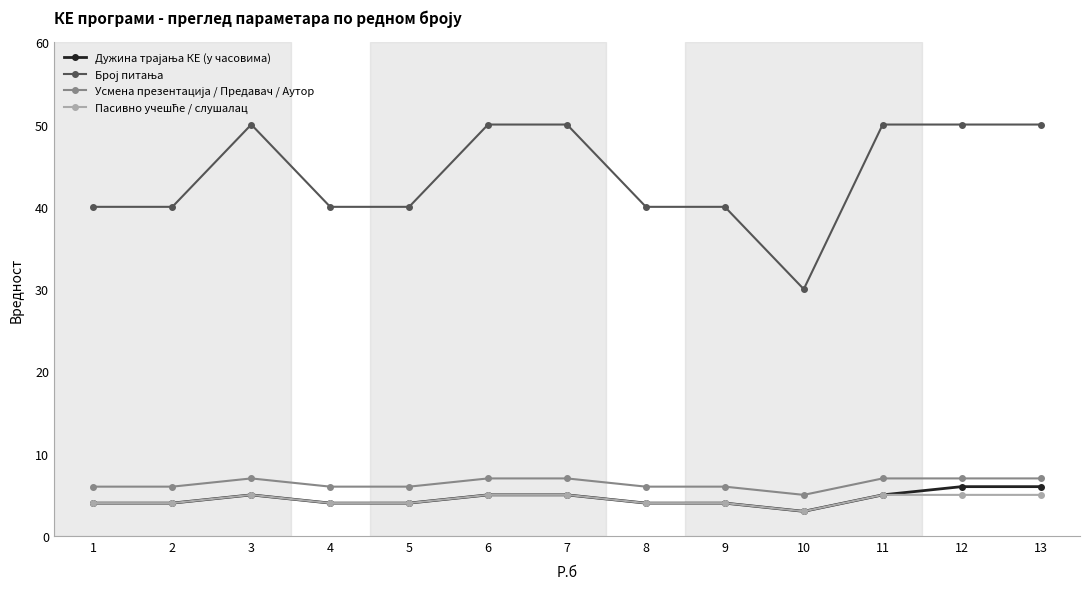

What is the maximum value shown in the chart?

50